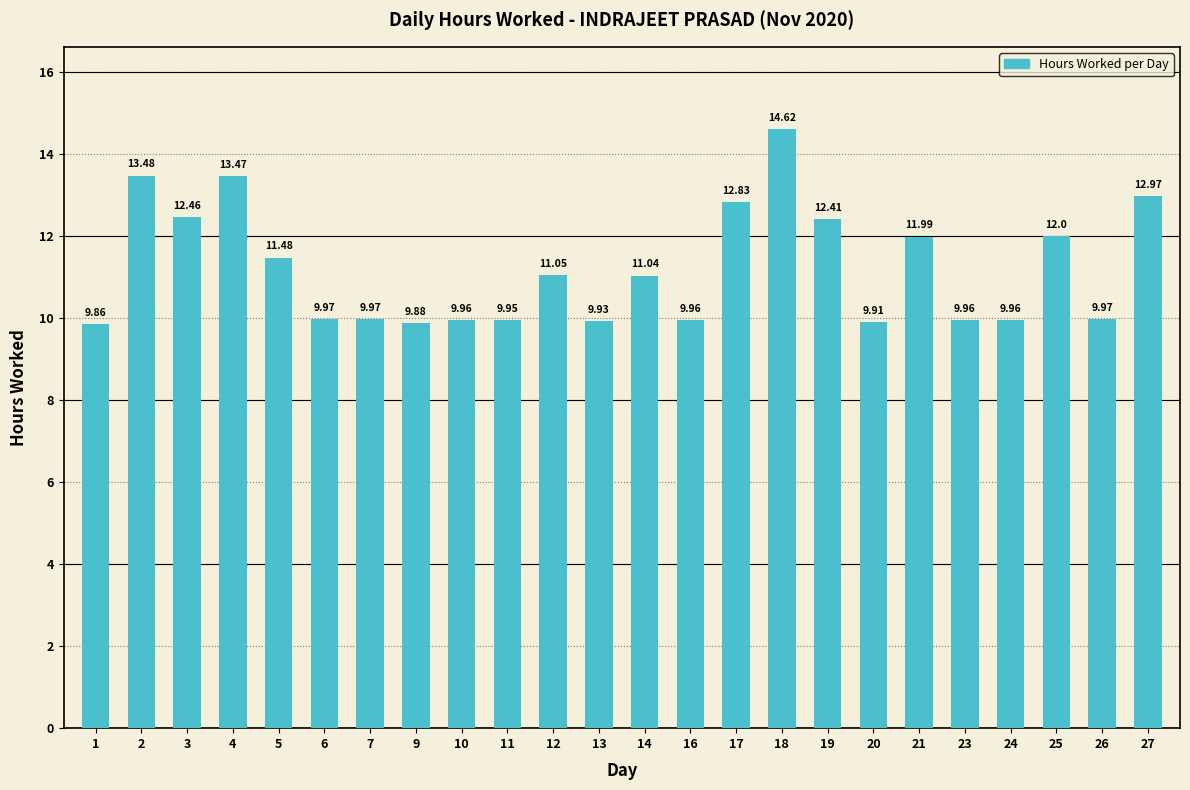

Approximately how many times larger is the value at 25 compared to 7?

1.2